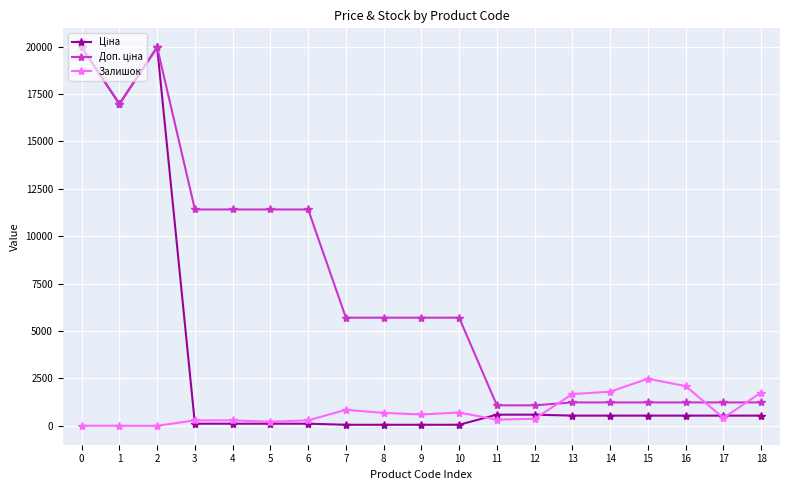

Does the chart have visible grid lines?

Yes